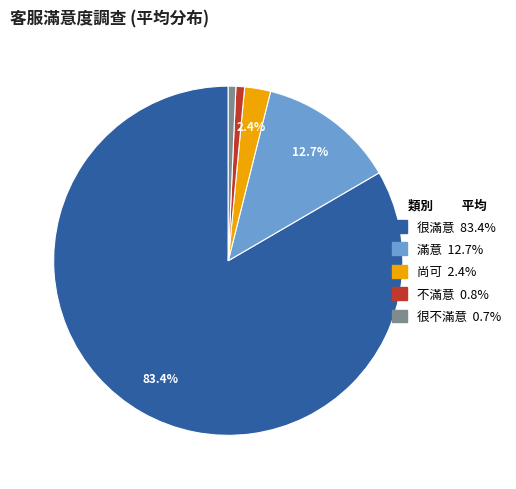

Is there a majority slice in this chart?

Yes